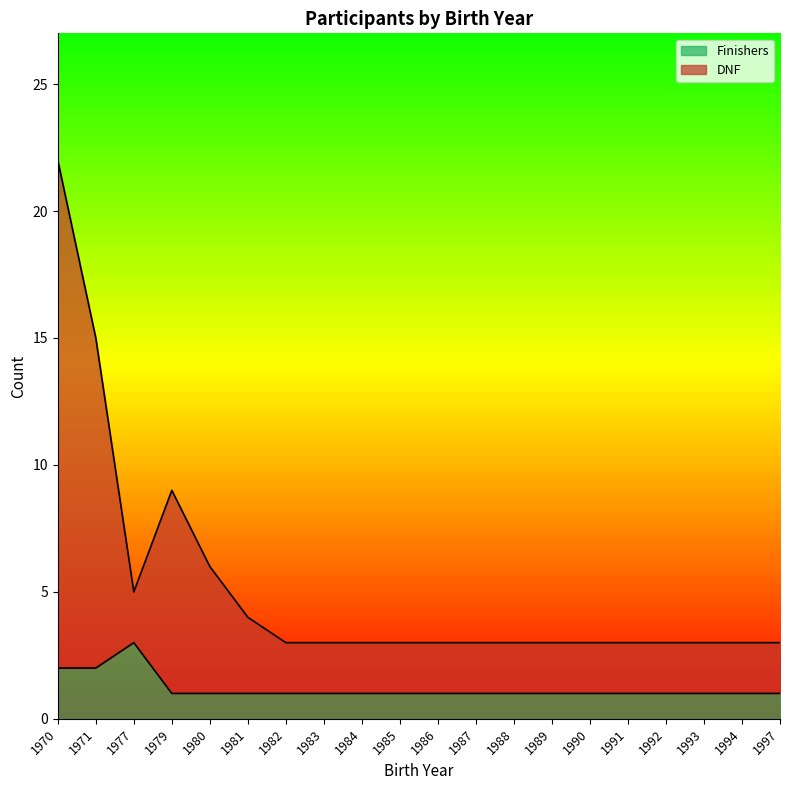

The value of DNF at 1970 is 31. True or false?

False